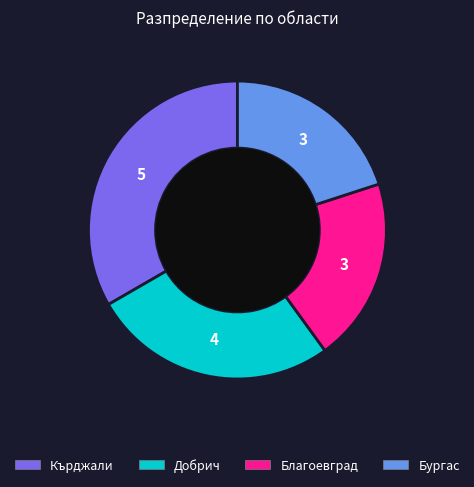

Is there any slice that represents more than half of the pie?

No